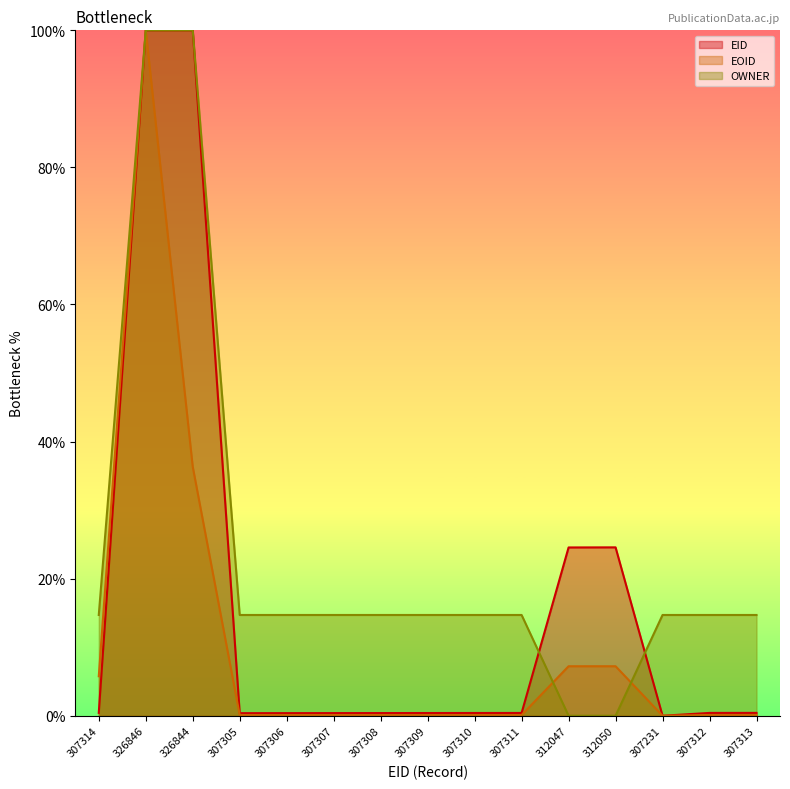

What are all the series names shown in the legend?

EID, EOID, OWNER